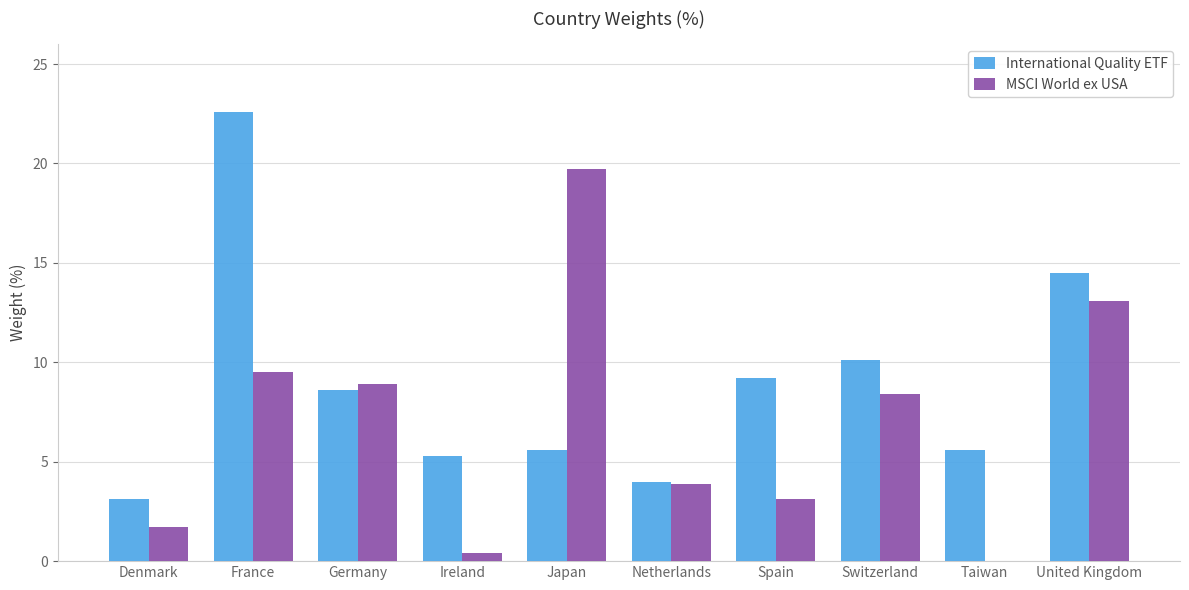

What is the highest value of the MSCI World ex USA series?

19.7